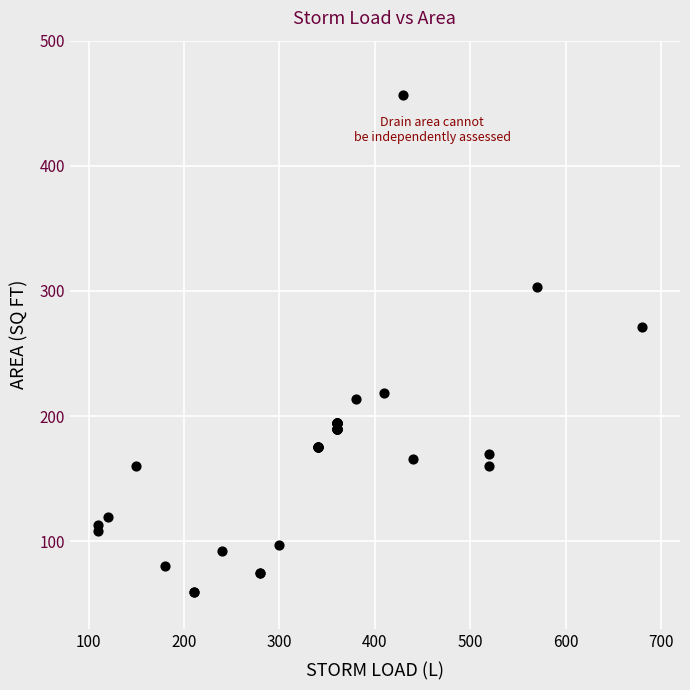

What Y value in the scatter plot is closest to 257?

271.3